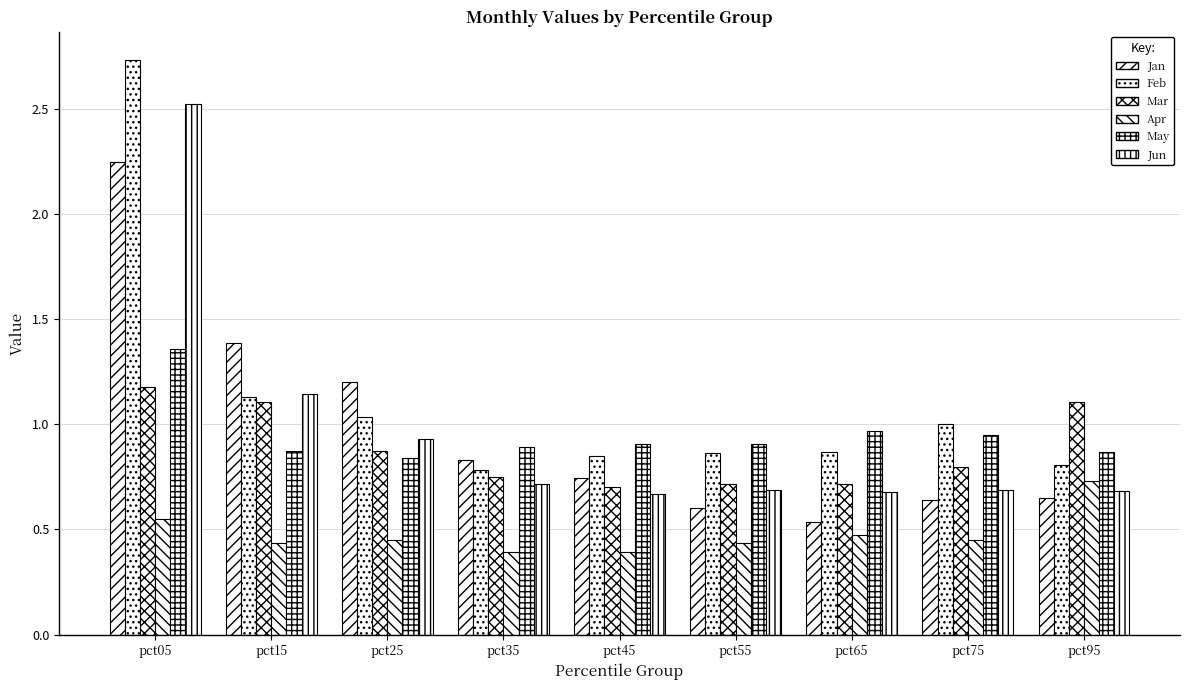

What is the minimum value shown in the chart?

0.4